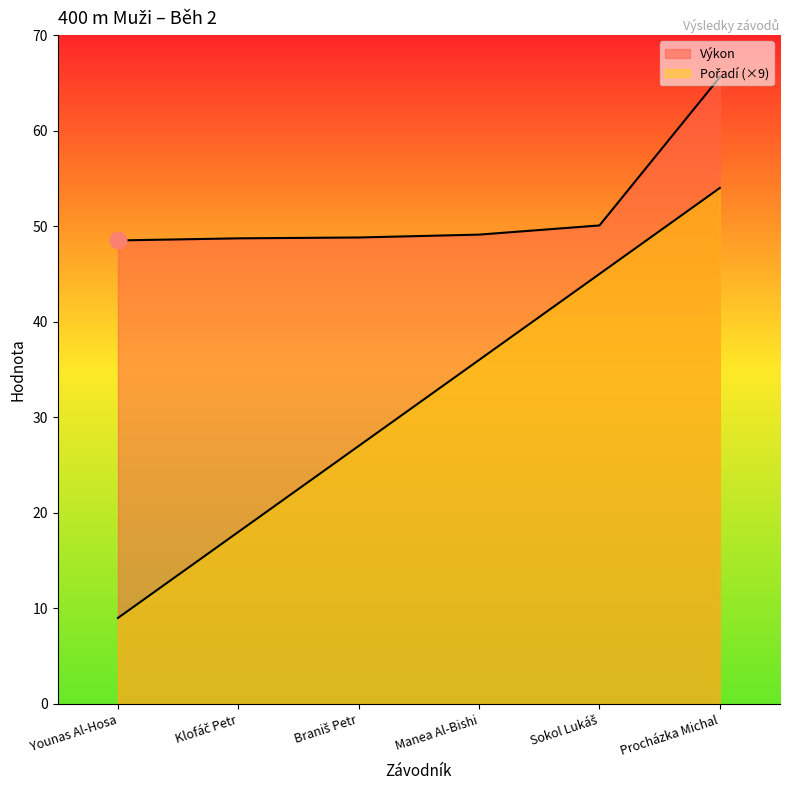

What position from the right is Procházka Michal?

1